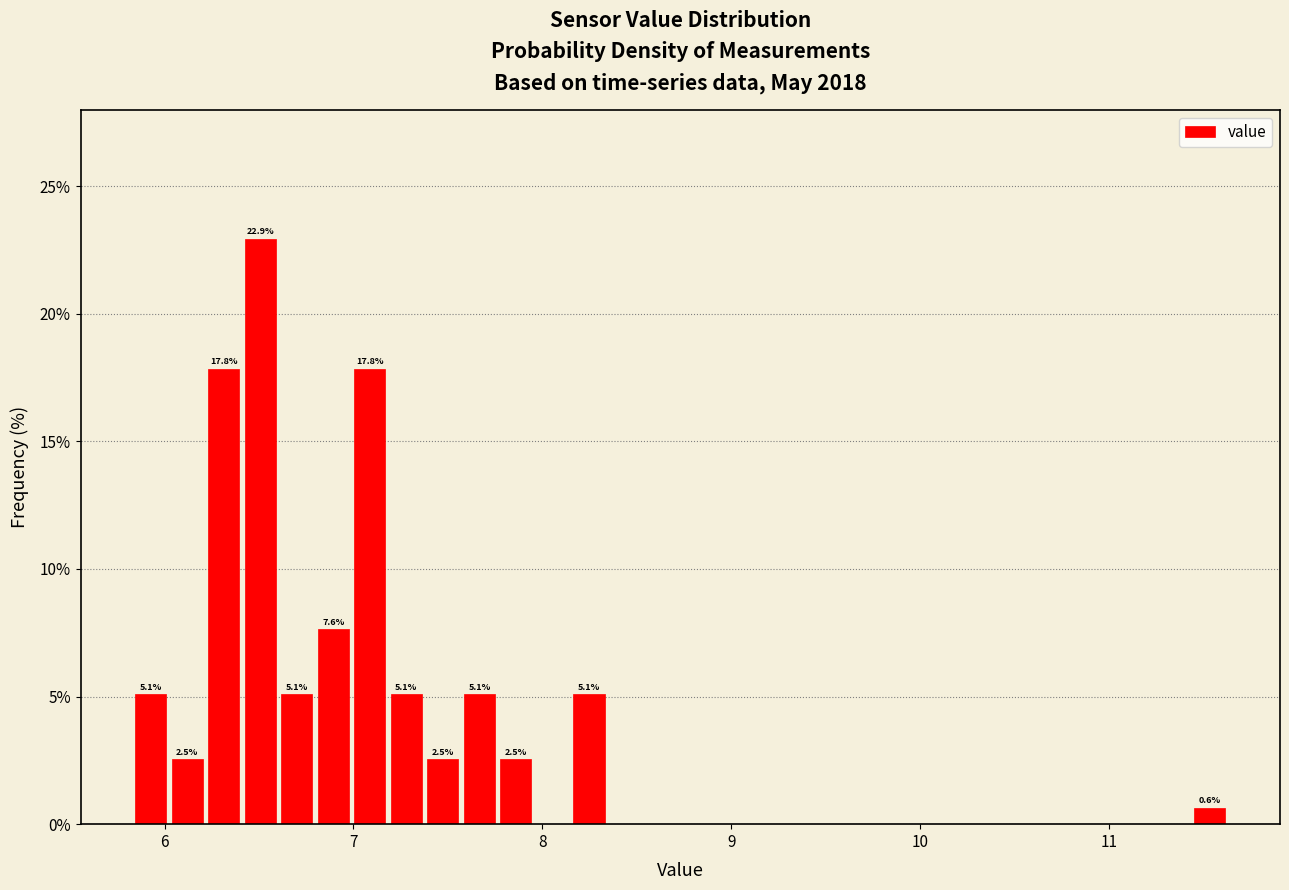

Around what value on the x-axis is the tallest bar? Give the approximate position of its centre, as read against the axis.

6.5